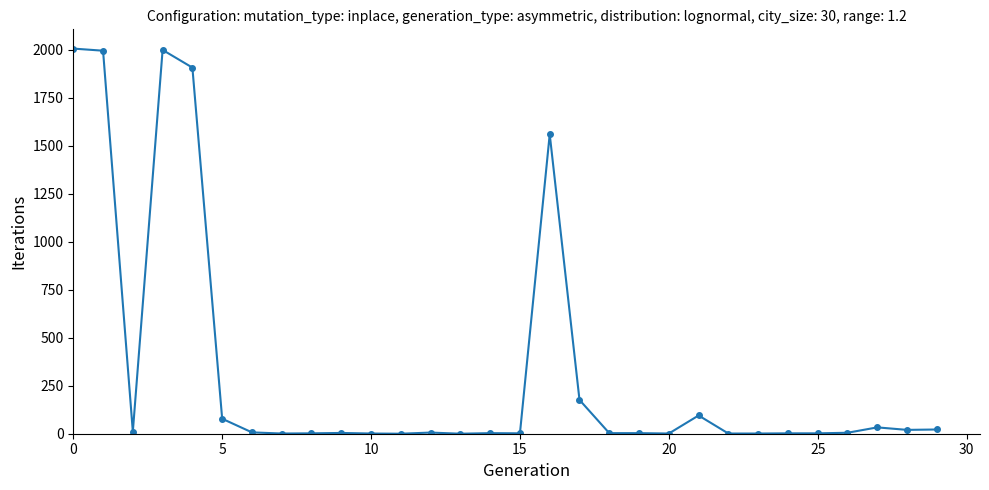

What is the average value?

331